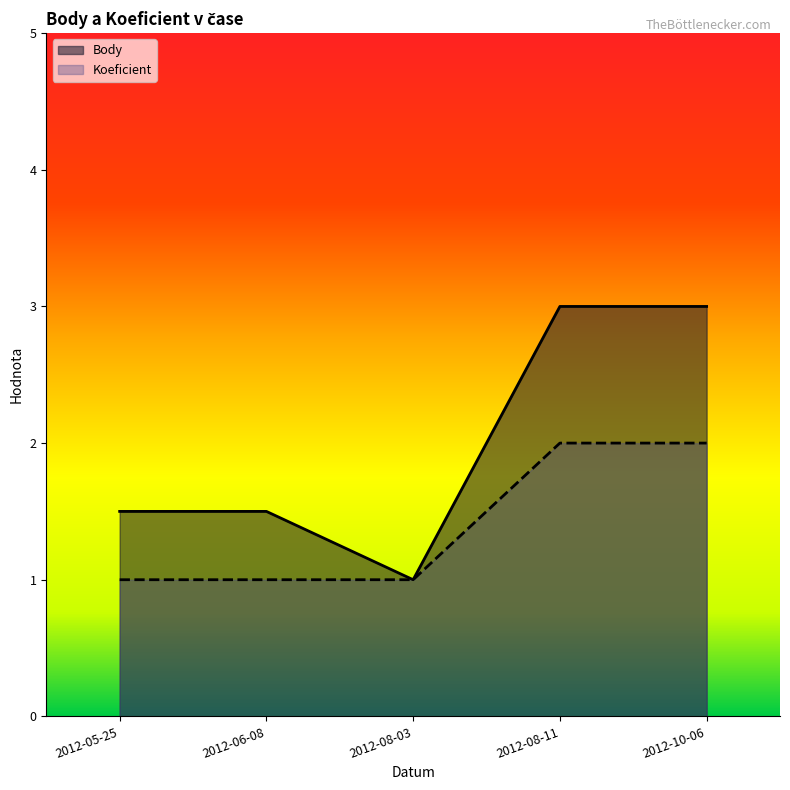

At which category is the sum across all series the highest?

2012-08-11